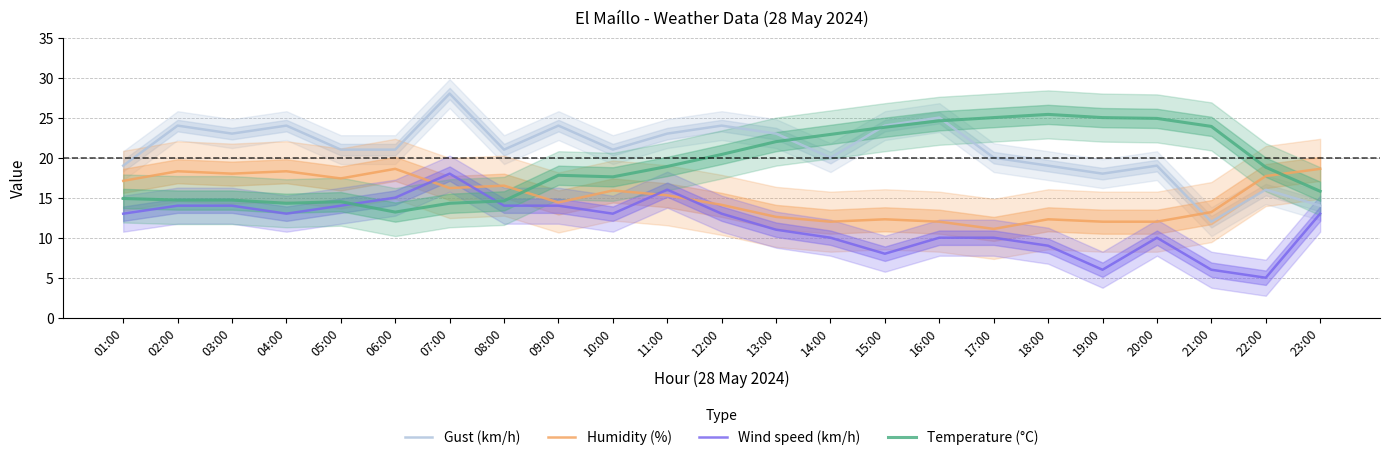

Between 07:00 and 12:00, which series saw the biggest shift?

Temperature (°C)